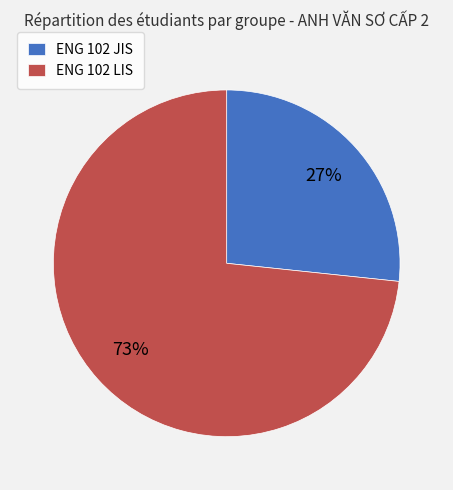

To the nearest percent, what percentage of the pie is ENG 102 JIS?

27%